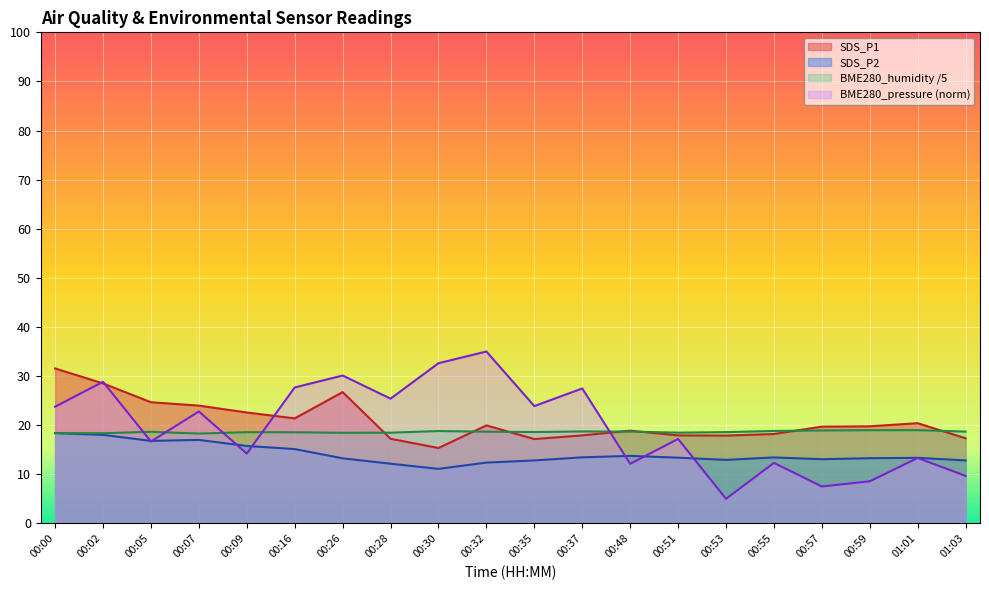

What is the sum of the BME280_pressure_norm values at 00:28 and 00:55?

37.7